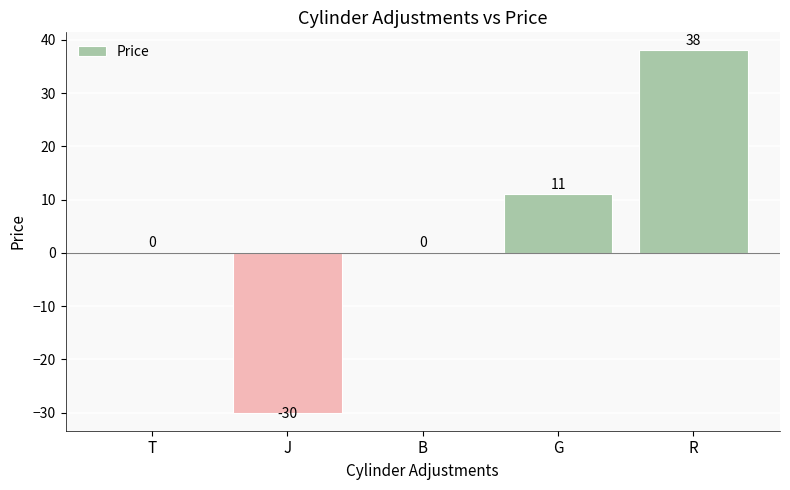

What is the sum of all values?

19